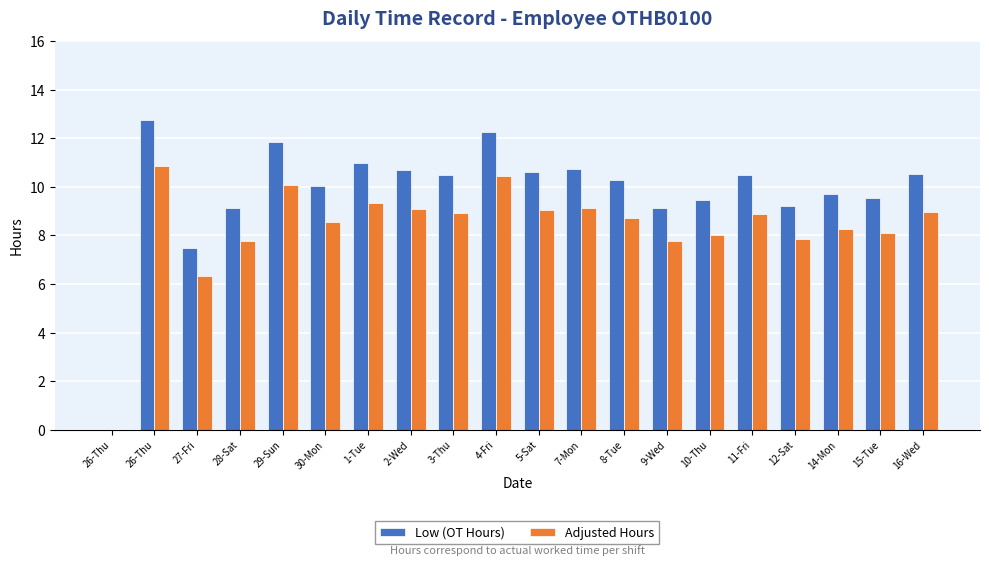

The Adjusted Hours series shows 17.2 at 26-Thu. True or false?

False